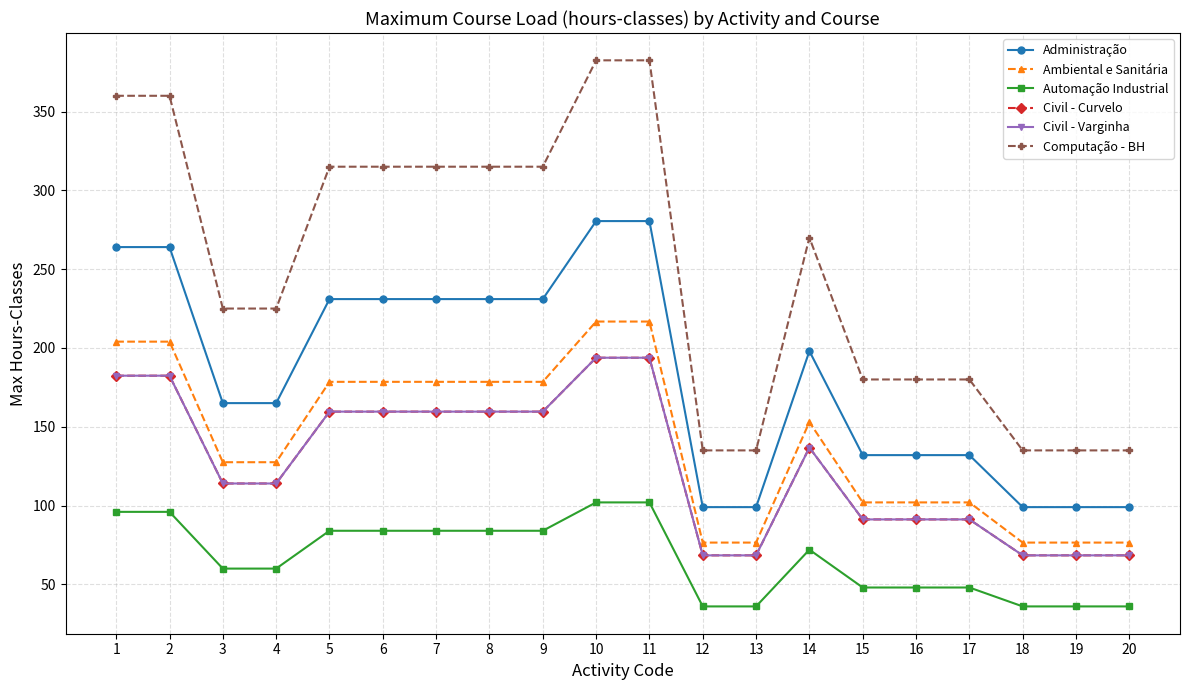

What are all the series names shown in the legend?

Administração, Ambiental e Sanitária, Automação Industrial, Civil - Curvelo, Civil - Varginha, Computação - BH